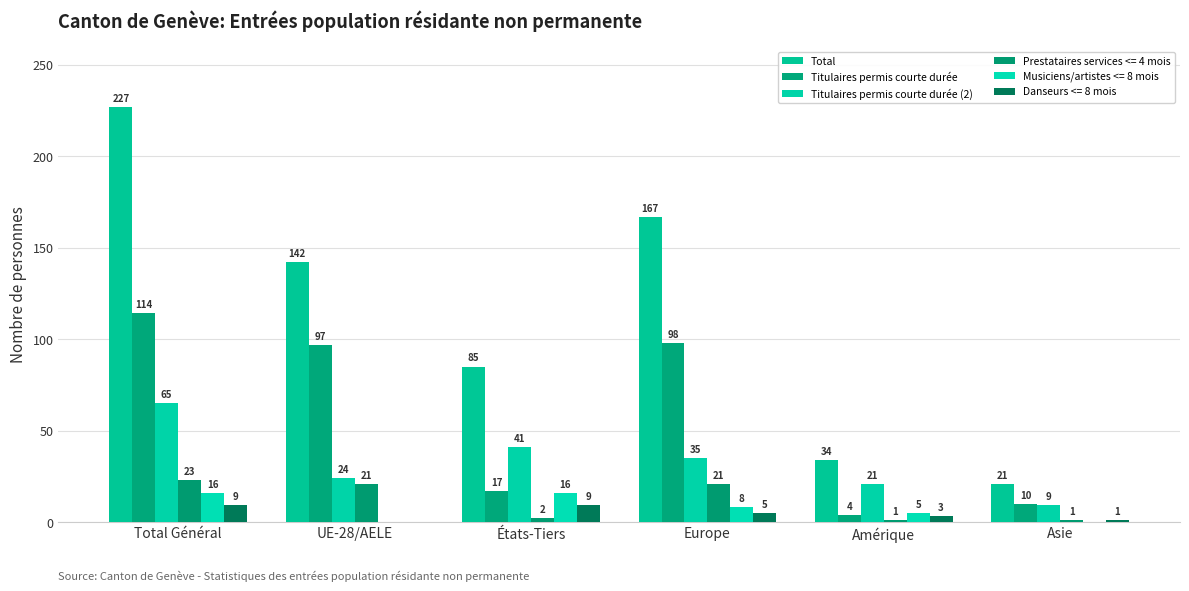

What is the difference between the maximum and second lowest values in the Titulaires permis courte durée (2) series?

44